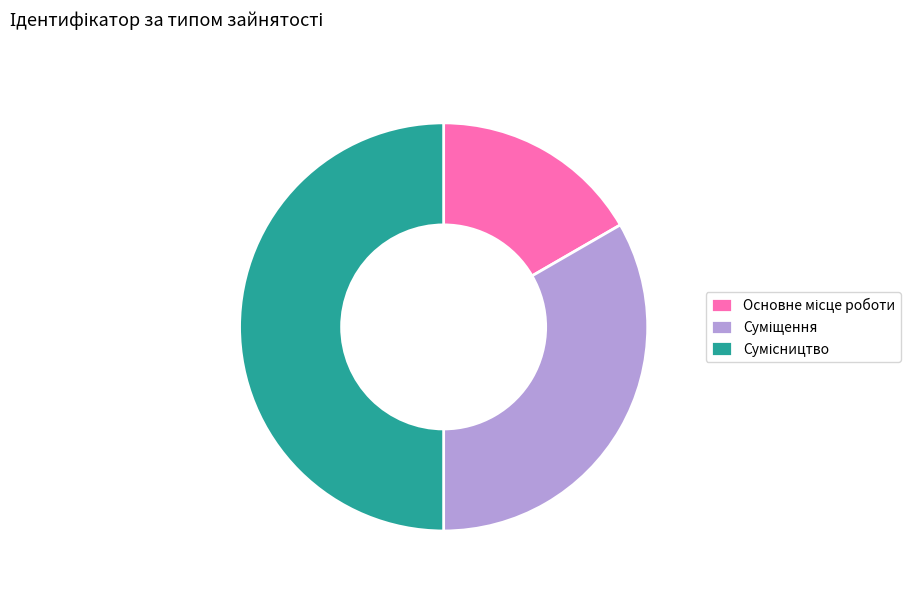

What is the largest slice in the pie chart?

Сумісництво